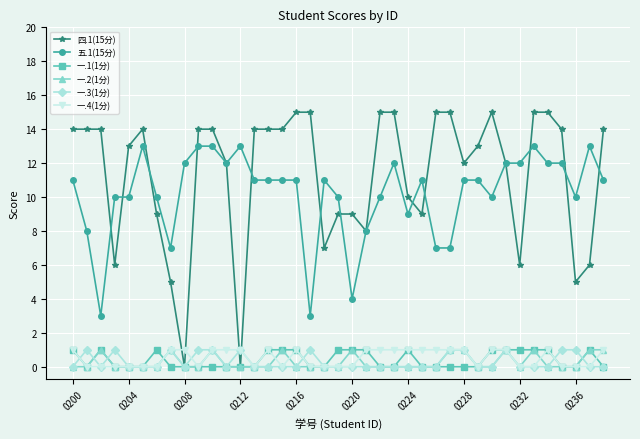

True or false: 一.1(1分) has more than 2 points higher than both neighbors.

True